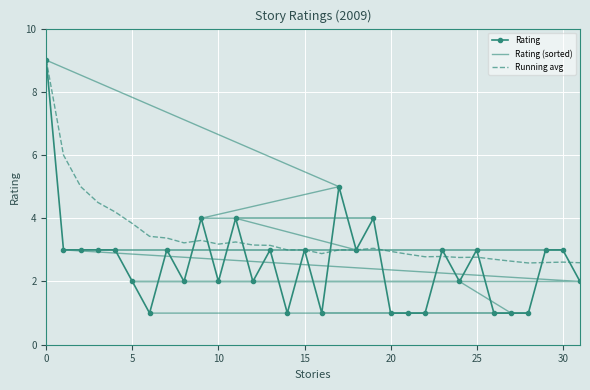

How many lines are shown in the chart?

3